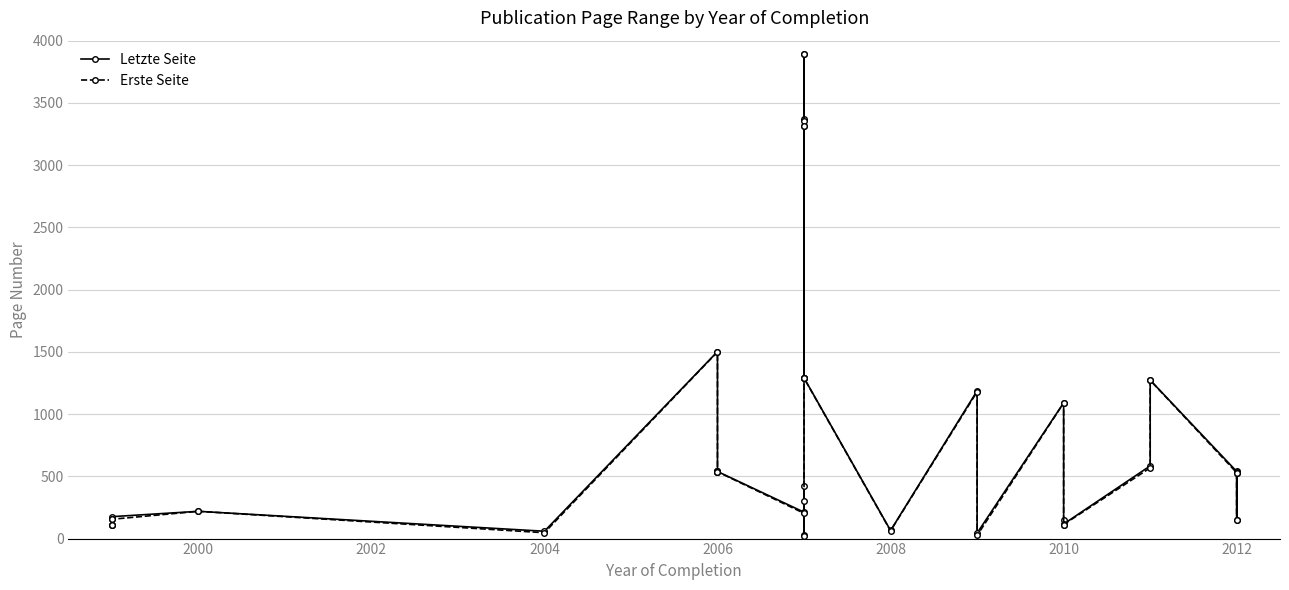

Count the number of data series in this chart.

2